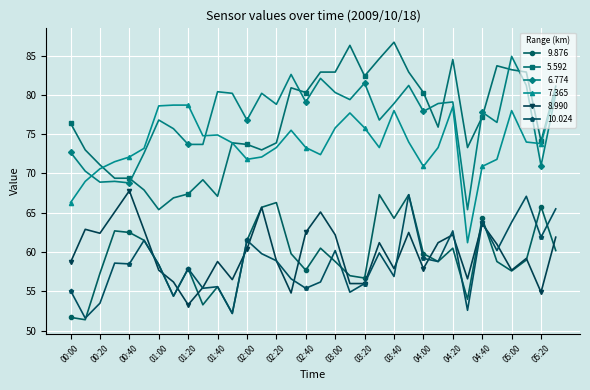

Does the chart display data point markers on the line(s)?

Yes